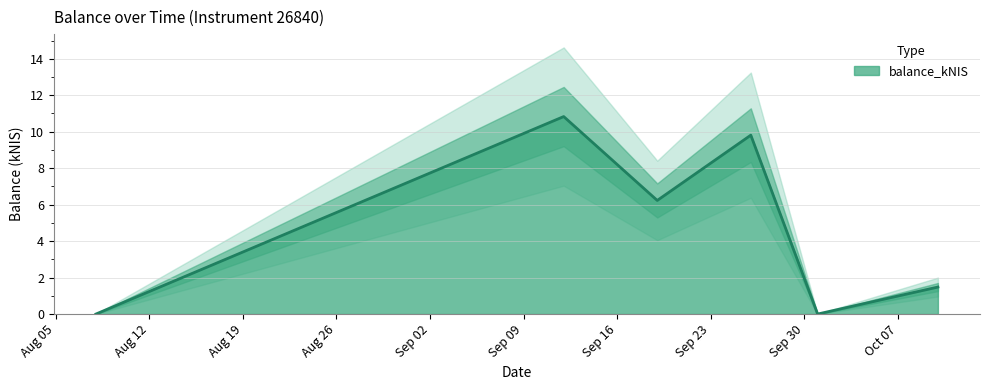

What is the change in value from 2024-09-12 to 2024-09-19?

-4.6